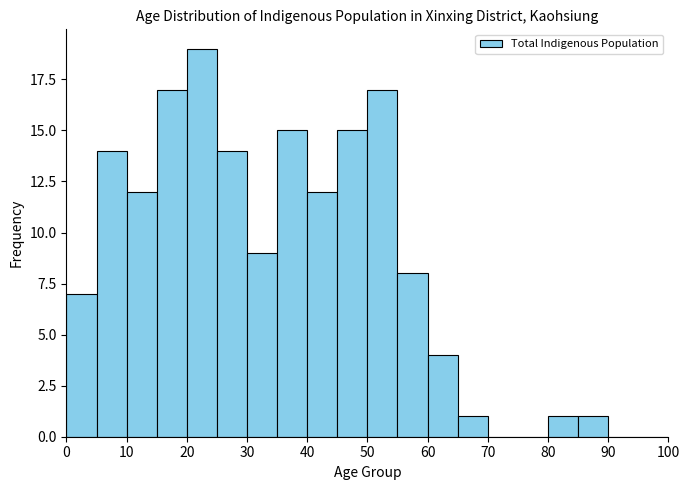

What is the height of the bar covering 40 to 45 on the x-axis? The values are not printed on the chart, so give them approximately, as read against the axis.

12